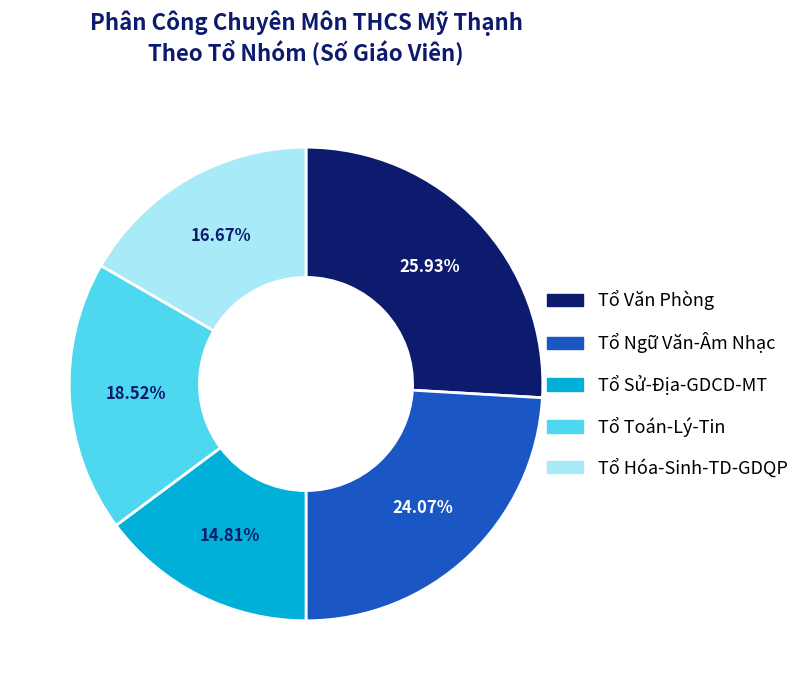

Is there any slice that represents more than half of the pie?

No